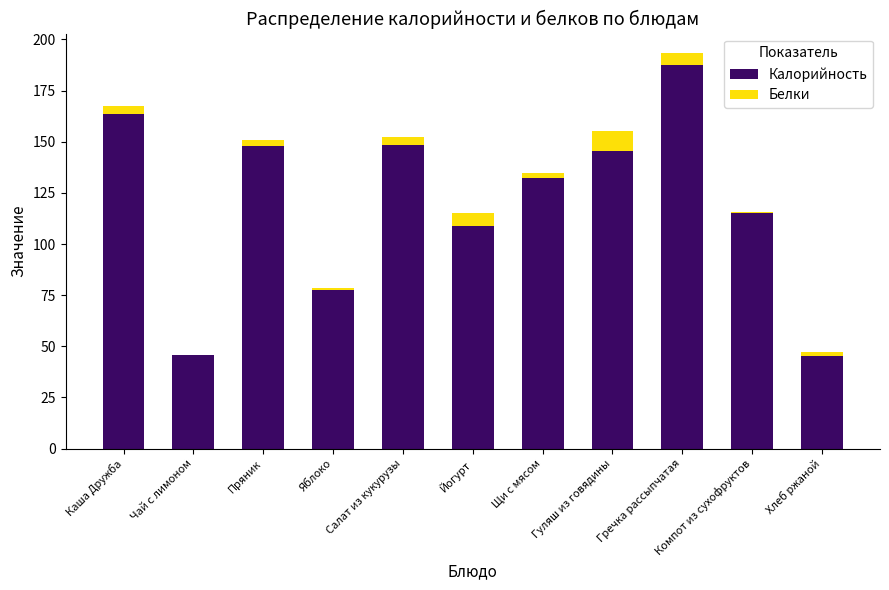

At which category is the sum across all series the highest?

Гречка рассыпчатая